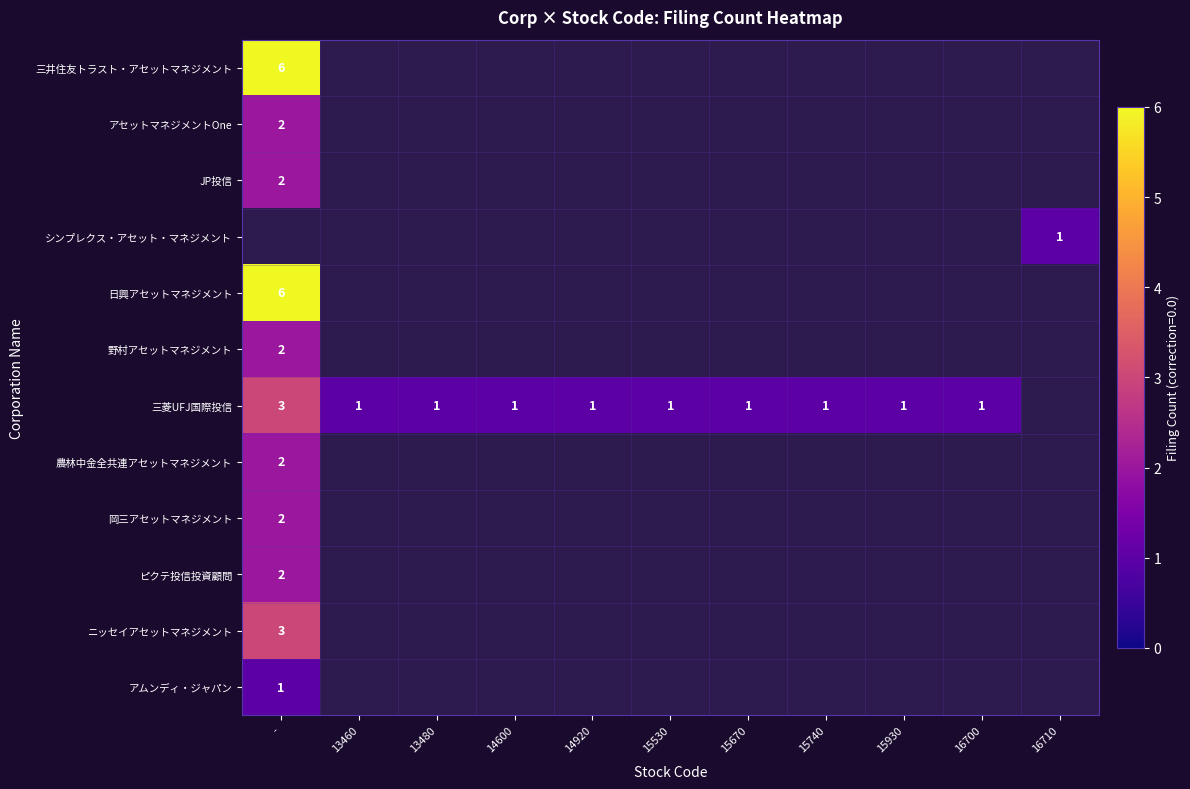

How many positive values does the シンプレクス・アセット・マネジメント series have?

1